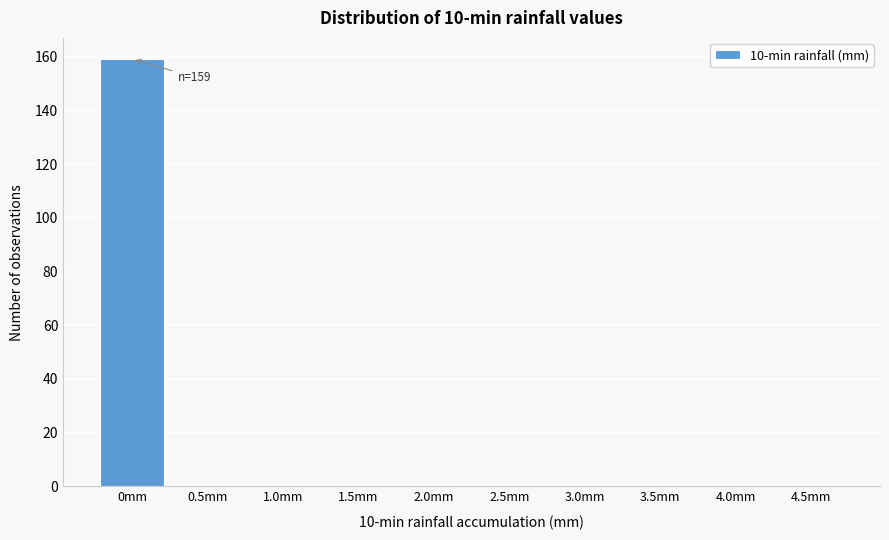

Reading left to right, what are all the values shown in this chart?

0mm=159	0.5mm=0	1.0mm=0	1.5mm=0	2.0mm=0	2.5mm=0	3.0mm=0	3.5mm=0	4.0mm=0	4.5mm=0